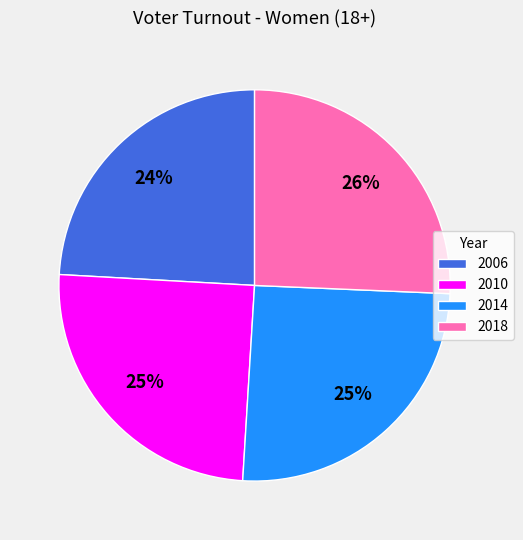

What is the ratio of the value at 2018 to the value at 2006?

1.1